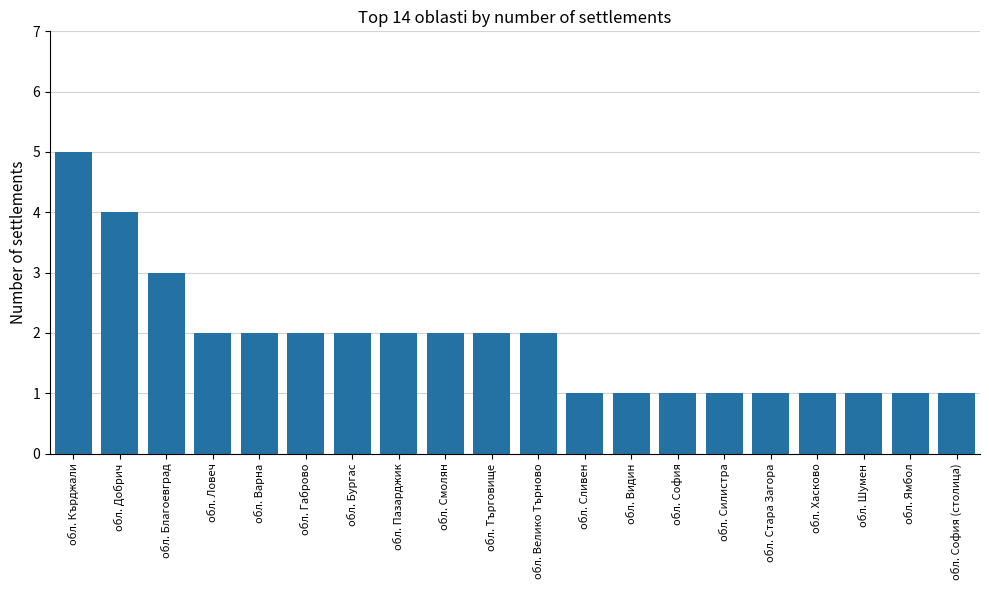

At which category does the chart reach its peak across all series?

обл. Кърджали